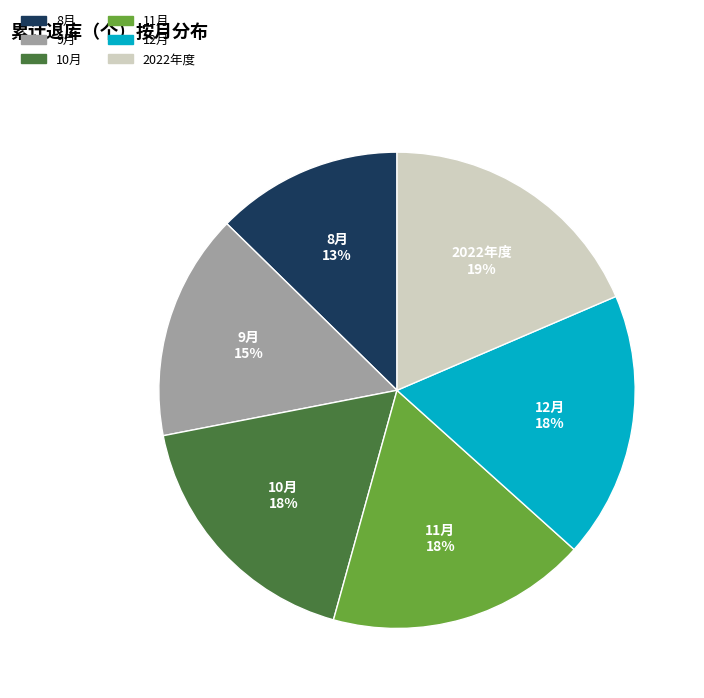

Do 10月 and 9月 together represent more than half of the pie?

No